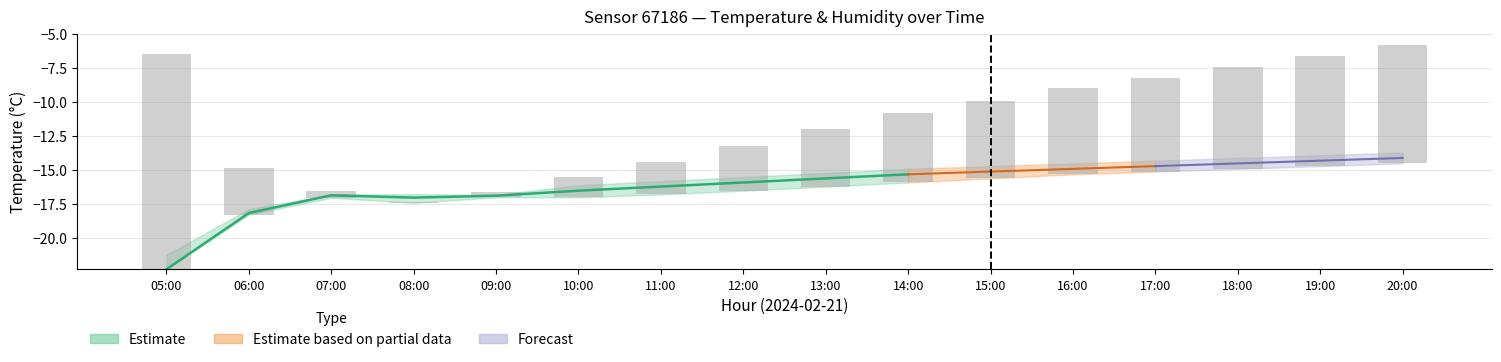

Is it true that the value at 08:00 is 0.0?

False